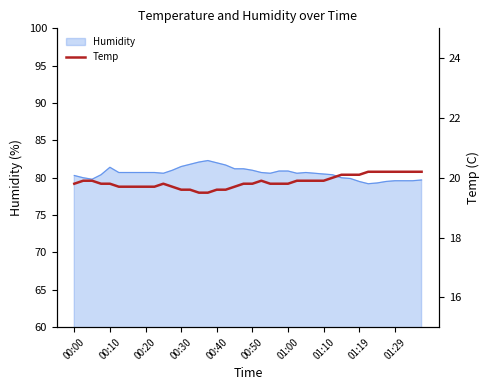

Is it true that the value at 27 is 19.9?

True